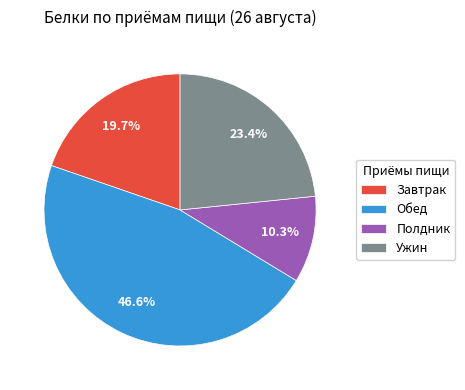

Which category has the smallest portion of the pie?

Полдник